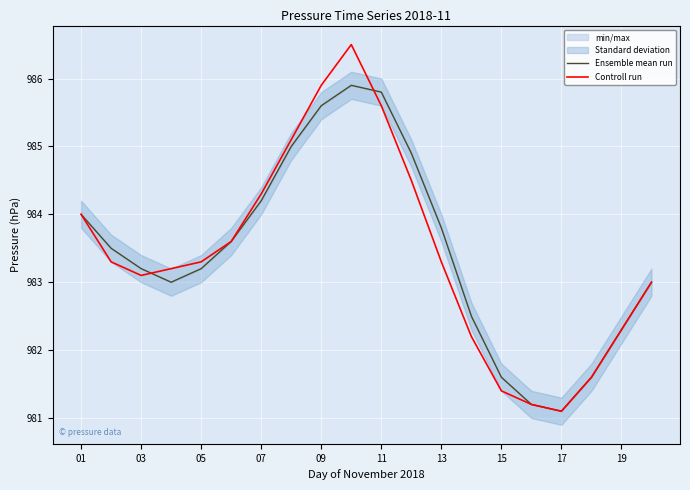

Rank the series by their maximum value, from highest to lowest.

Controll run, Ensemble mean run